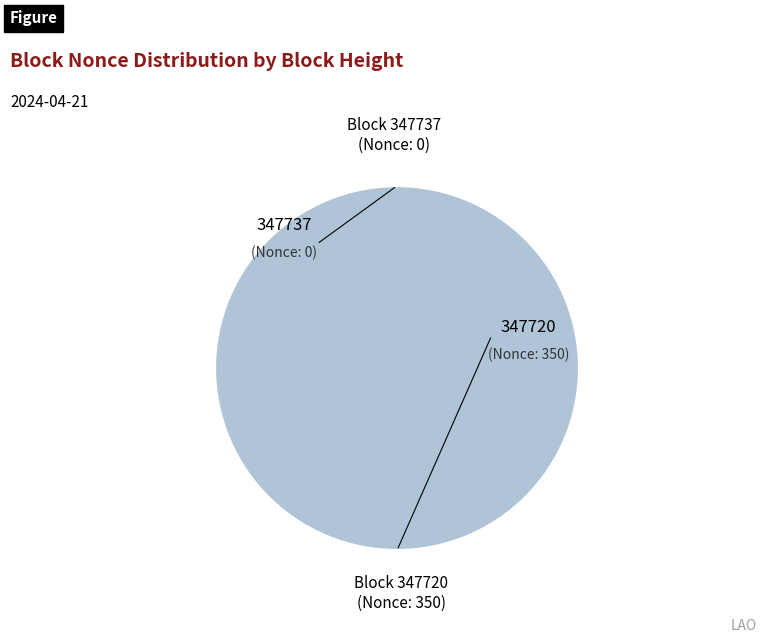

Between 347720 and 347737, which is larger?

347720